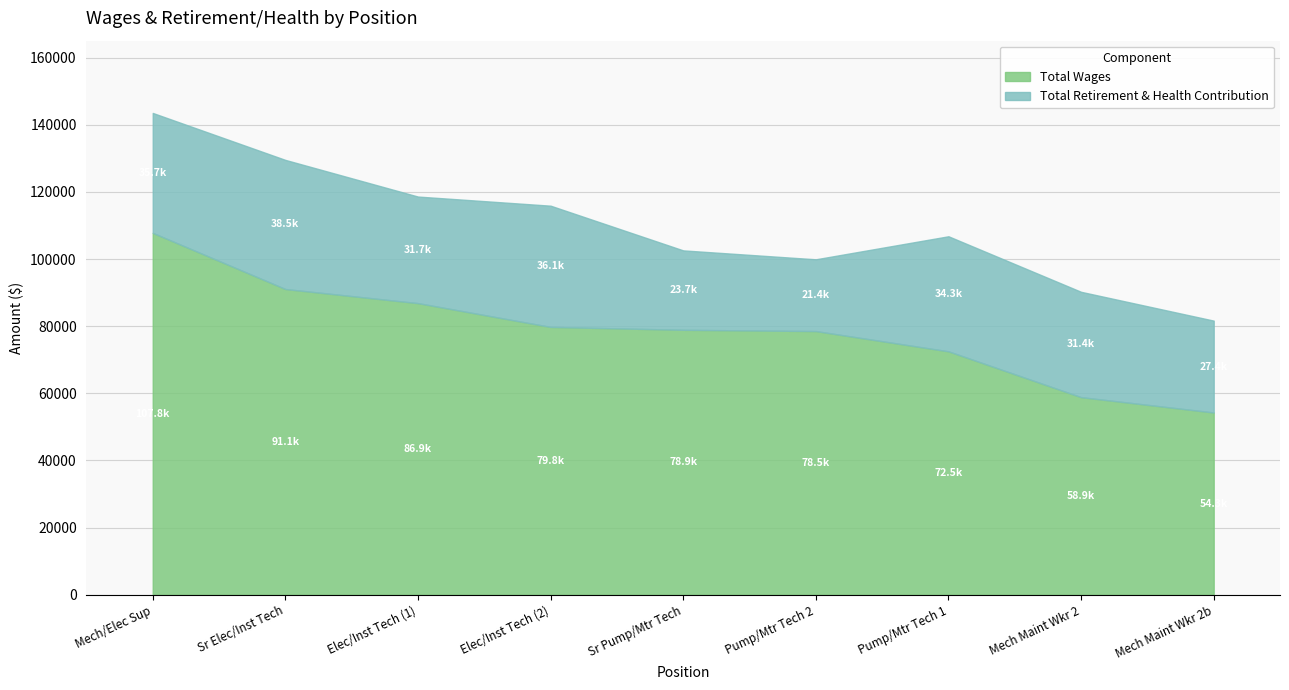

True or false: Total Wages and Total Retirement & Health Contribution cross at least once.

False